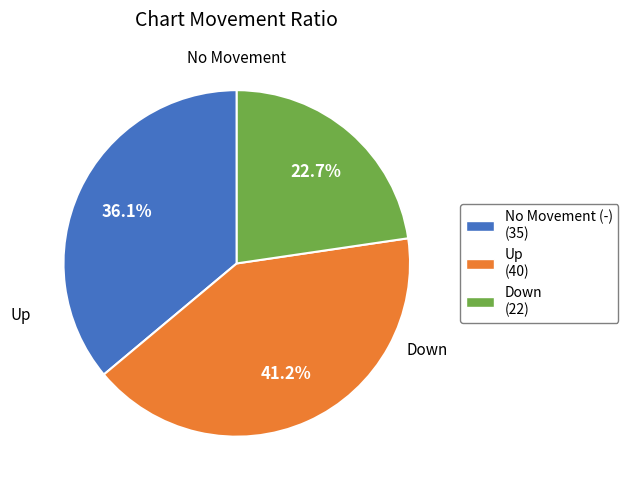

Is there a majority slice in this chart?

No